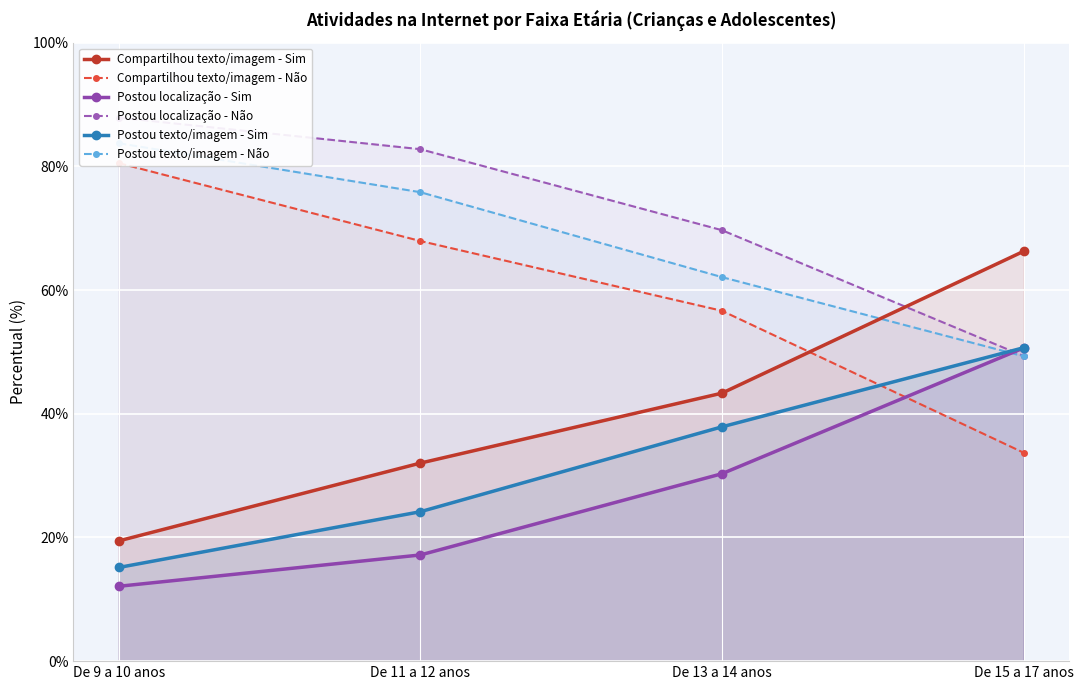

Between which two adjacent categories do Postou localização - Sim and Compartilhou texto/imagem - Não first intersect?

De 13 a 14 anos and De 15 a 17 anos